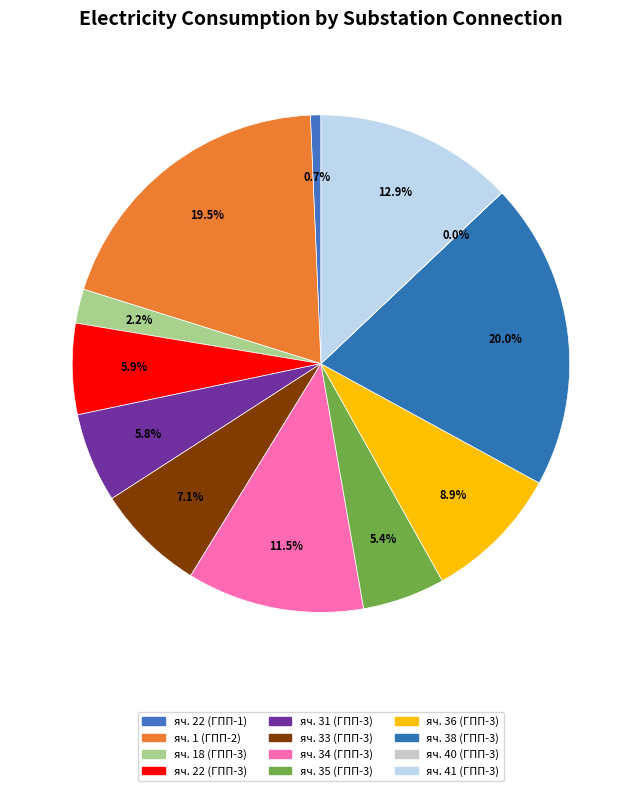

Approximately how many times larger is the value at яч. 22 (ГПП-1) compared to яч. 34 (ГПП-3)?

0.1